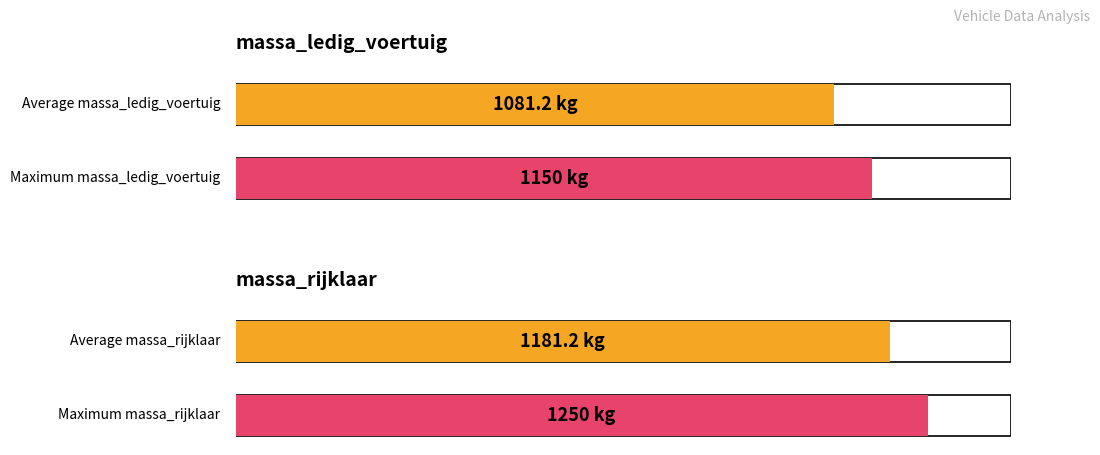

Is it true that massa_rijklaar equals 2066 at XGGR45?

False